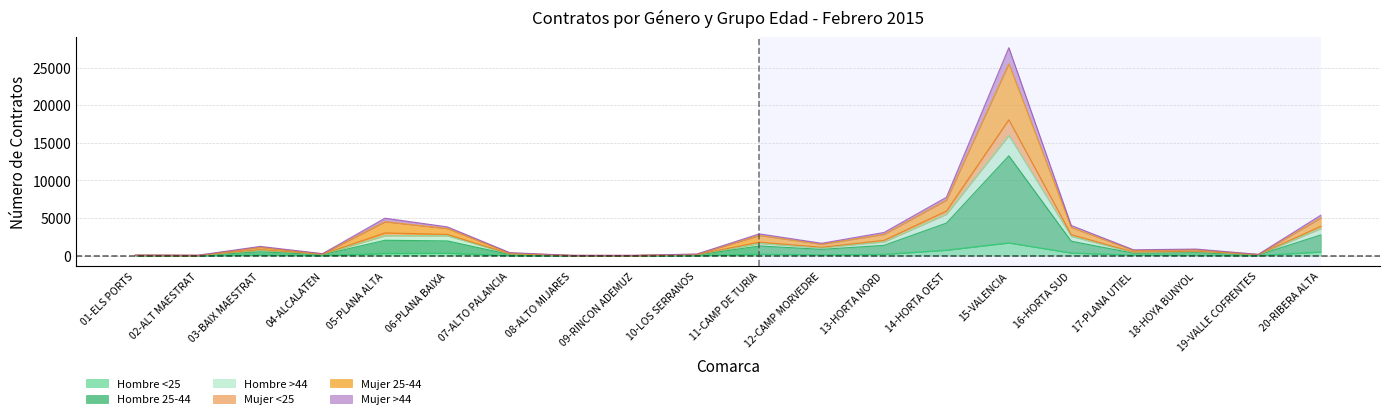

Where is the first local maximum for Mujer 25-44?

03-BAIX MAESTRAT